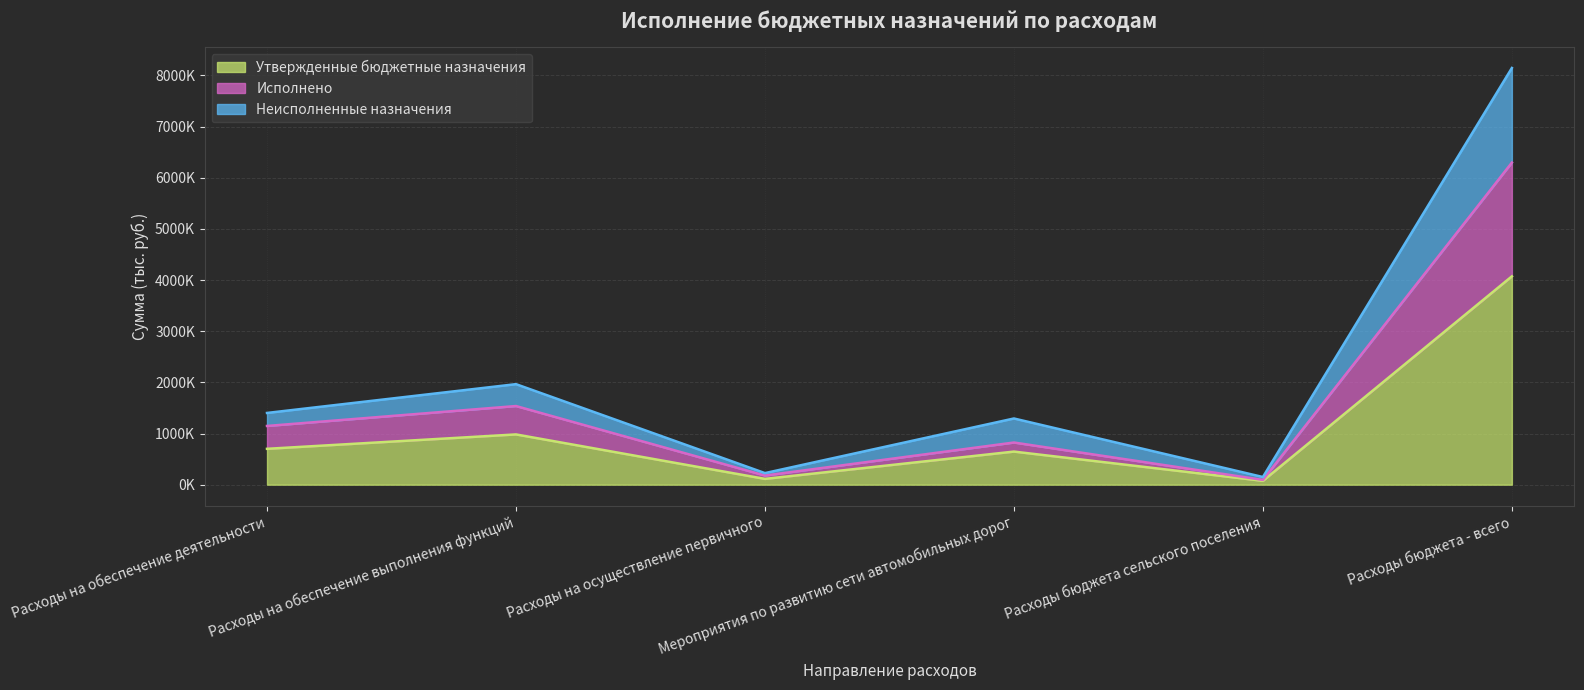

What is the difference between the second highest and second lowest values in the Исполнено series?

1358847.3